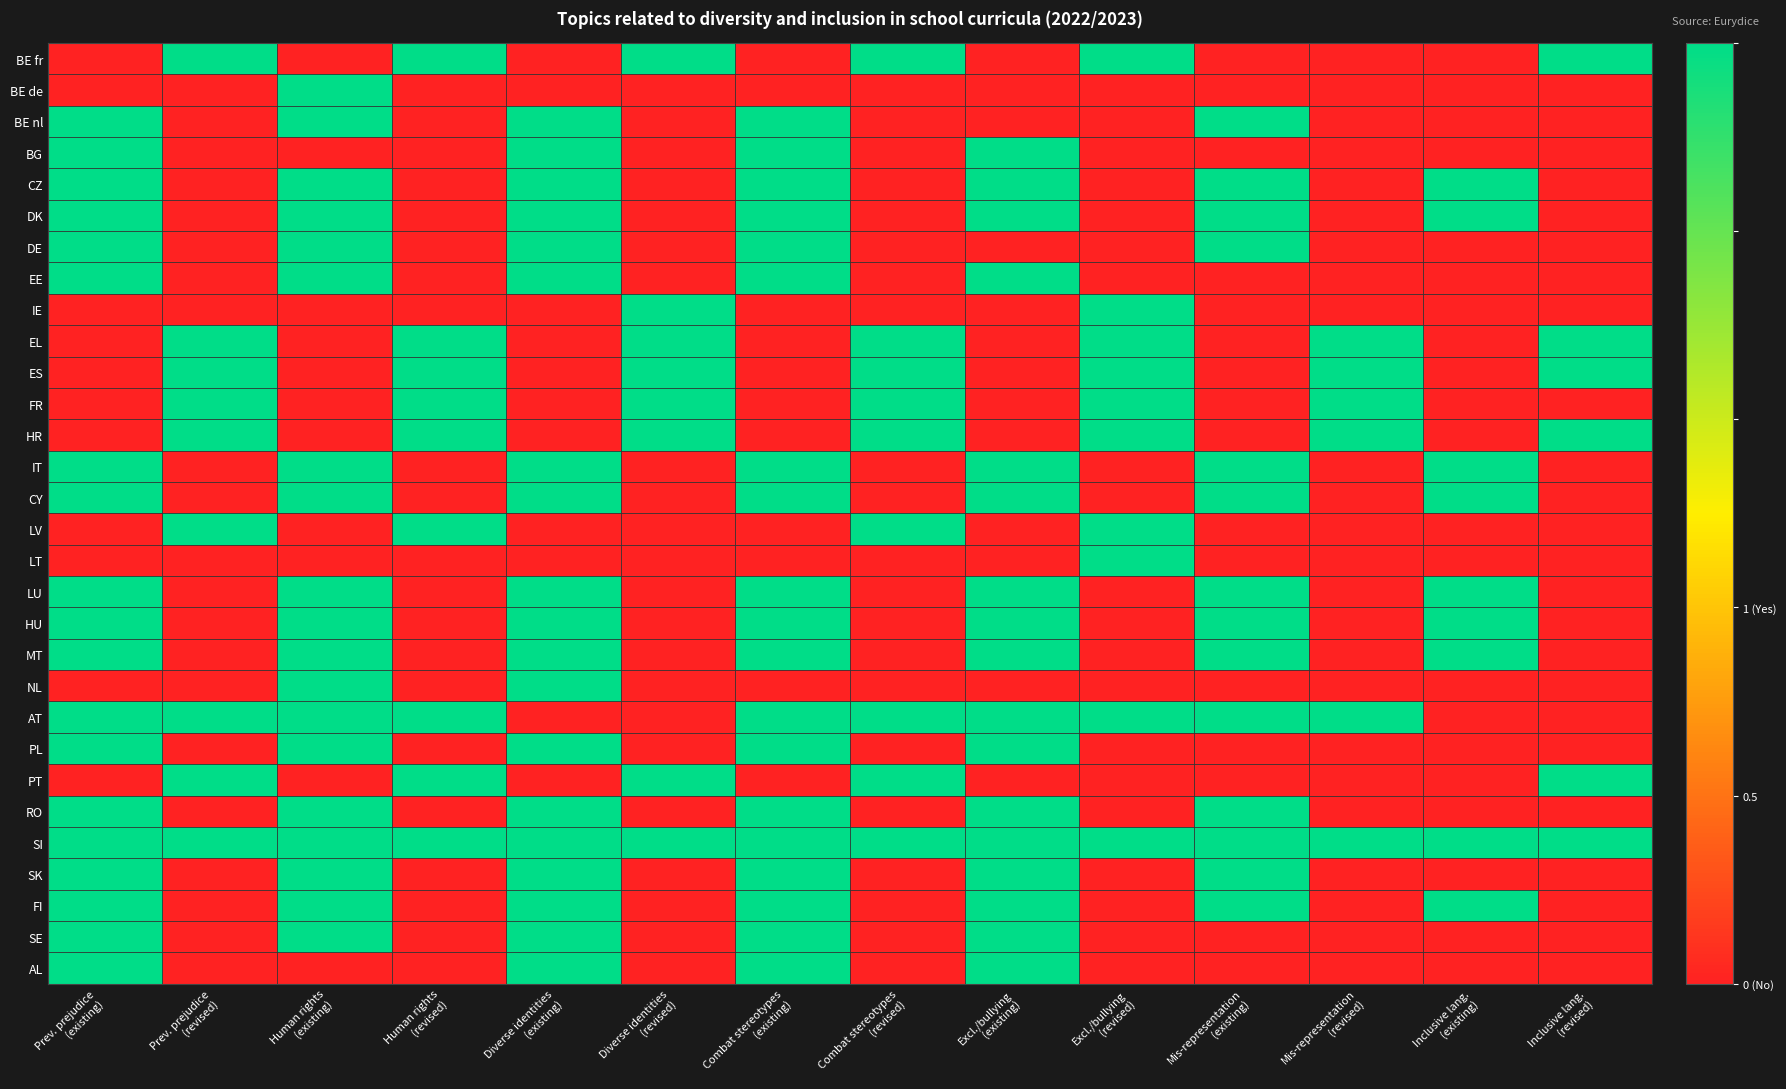

At how many categories does at least one series exceed 0?

14